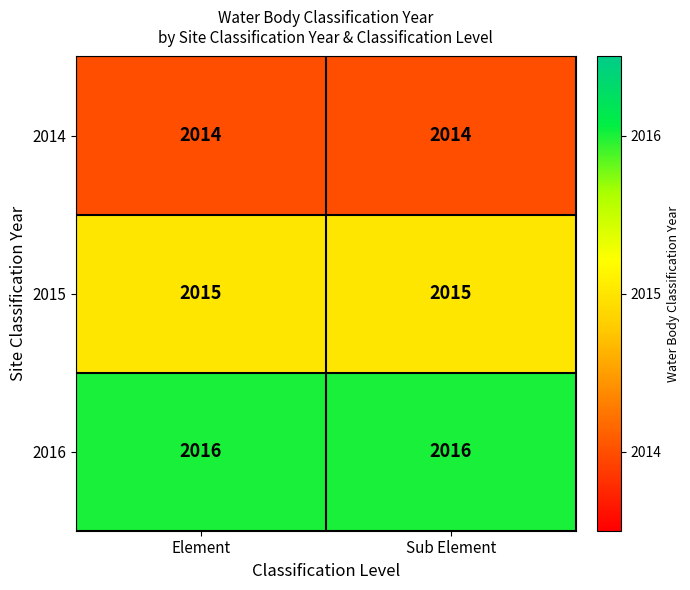

Read the 2016 value at Sub Element.

2016